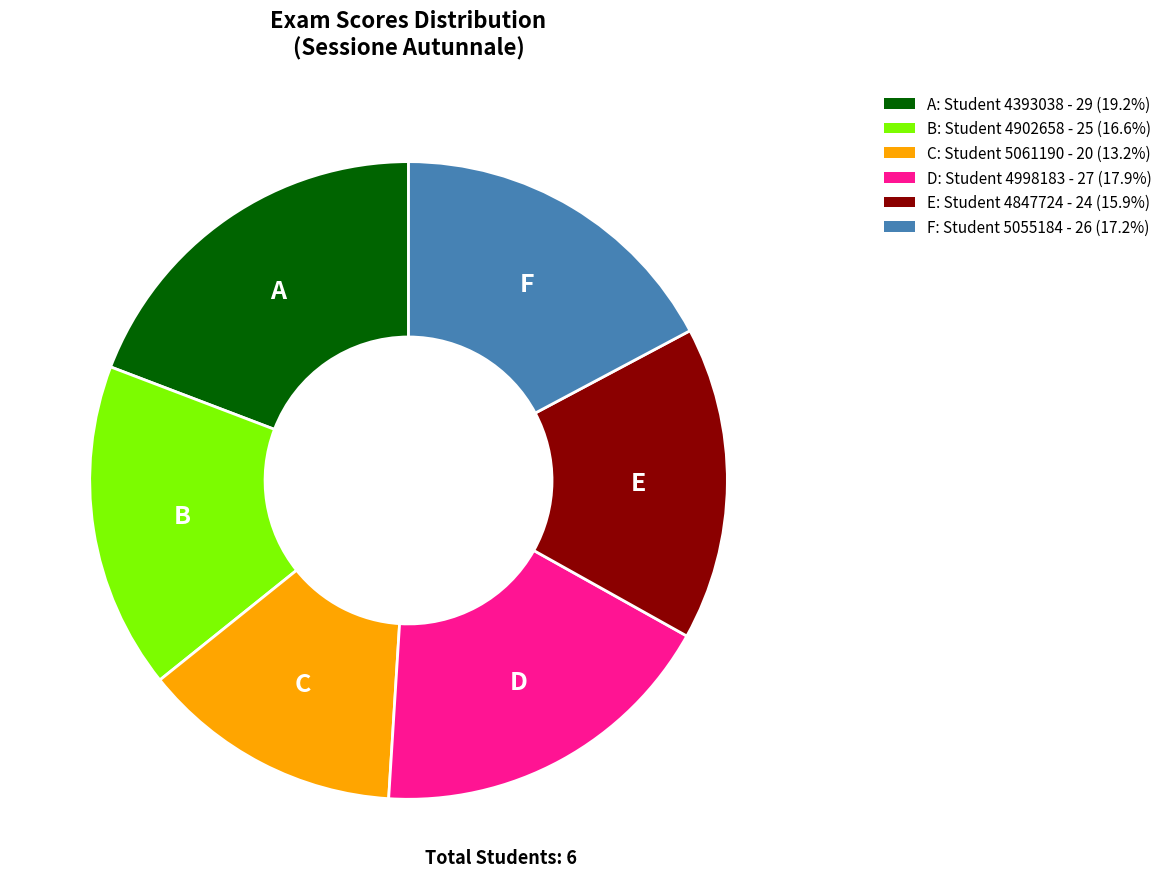

Is there a majority slice in this chart?

No